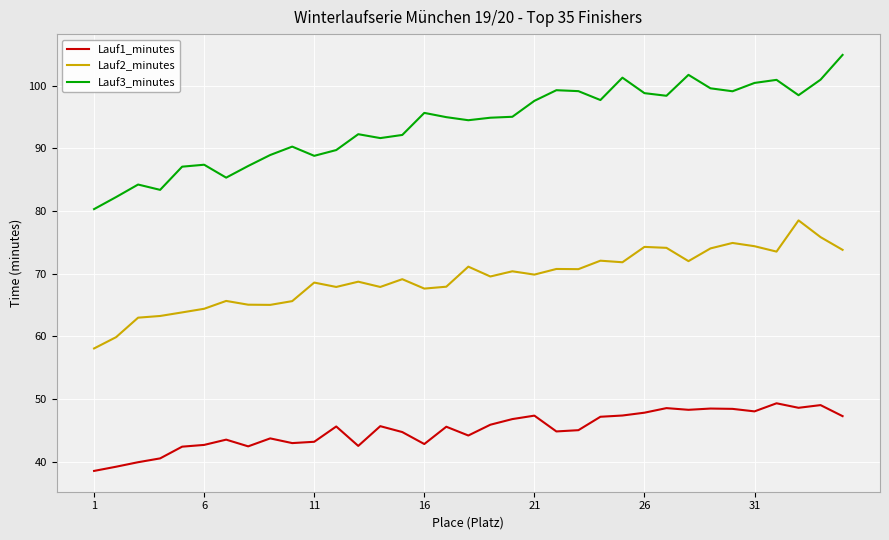

True or false: Lauf1_minutes has more than 2 interior local peaks.

True